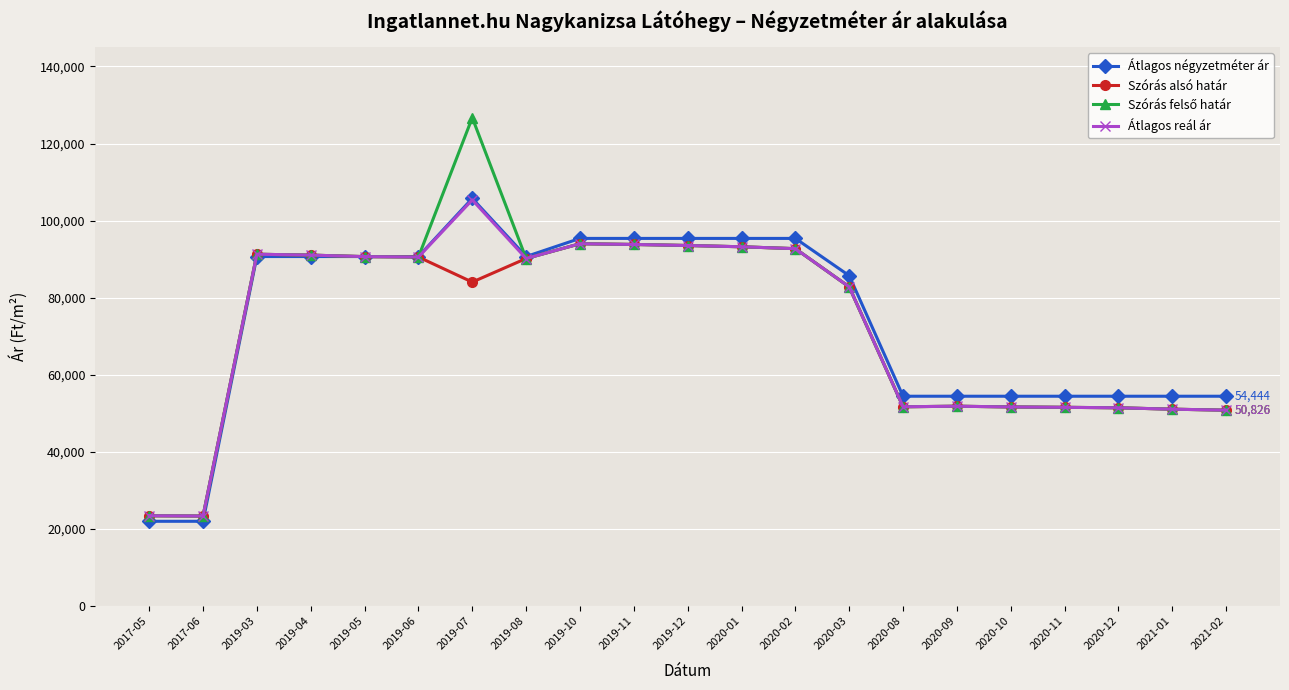

The value of Átlagos reál ár at 2019-12 is 93545. True or false?

True